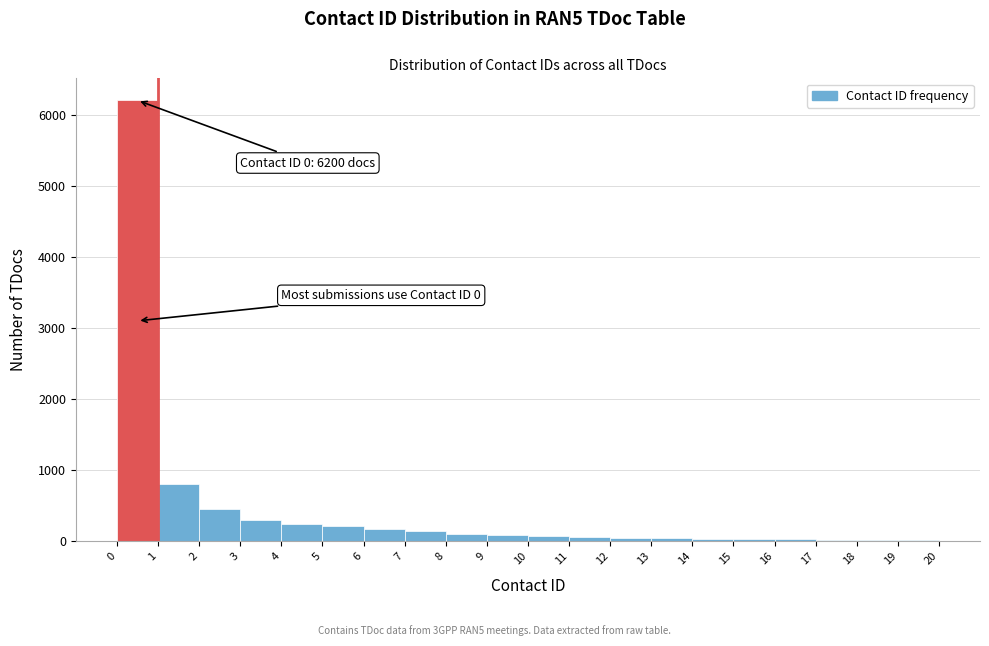

Over which range of the x-axis is the bar tallest?

0 to 1